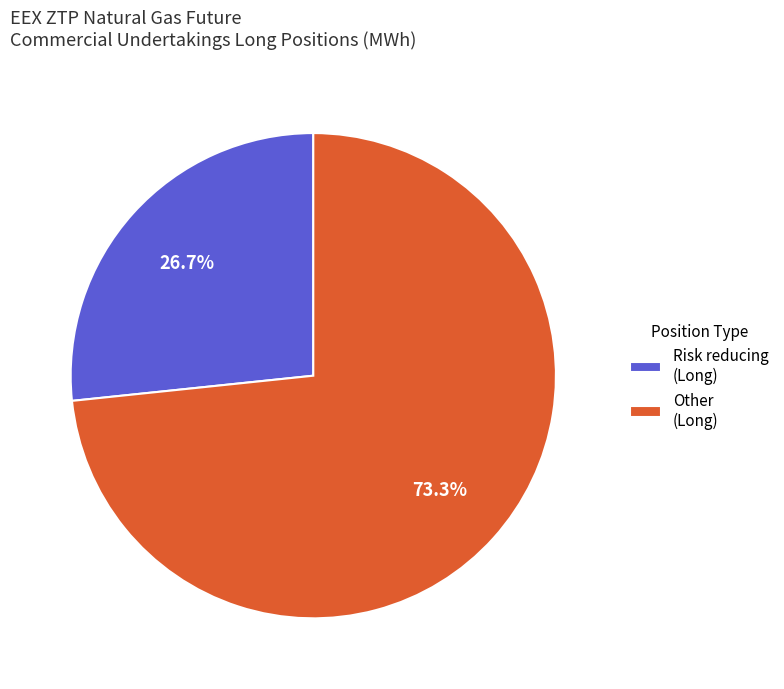

Rank the categories by value from lowest to highest.

Risk reducing (Long), Other (Long)